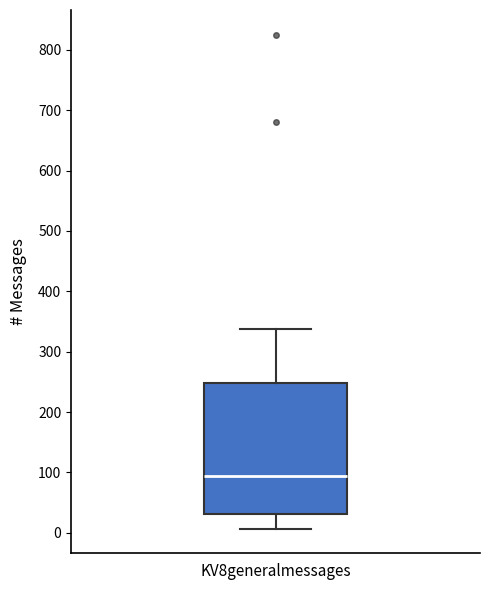

Read this box plot against the y-axis: the position of the median line, the range covered by the box, and the ends of both whiskers. The values are not printed on the chart, so give them approximately, as read against the axis.

median 90, box 30 to 250, whiskers 10 to 340